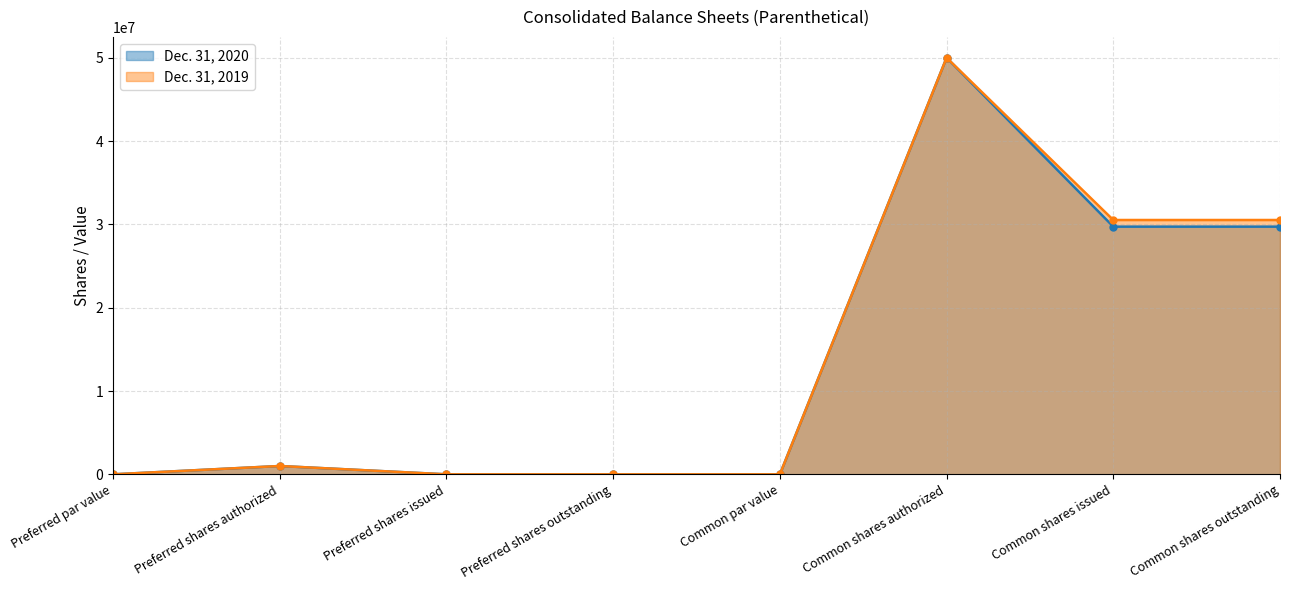

True or false: Dec. 31, 2019 and Dec. 31, 2020 intersect in this chart.

False